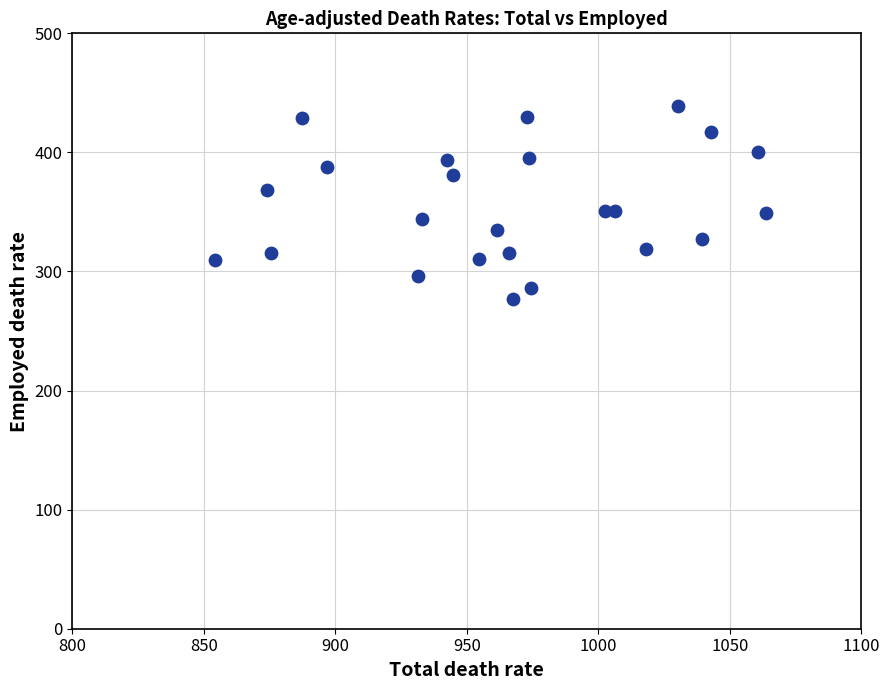

What is the range of X values (max minus min)?

209.3